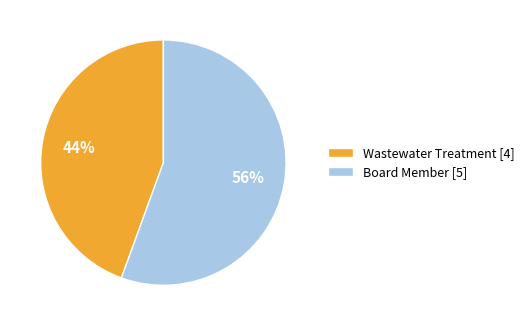

How many slices are in this pie chart?

2